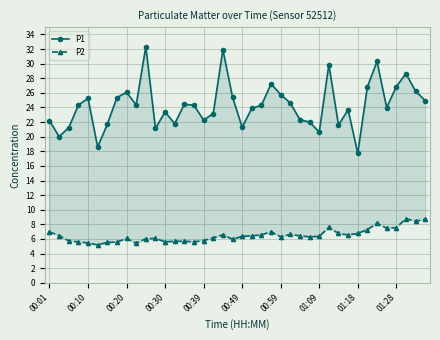

What is the difference between the maximum and minimum values in the P1 series?

14.6